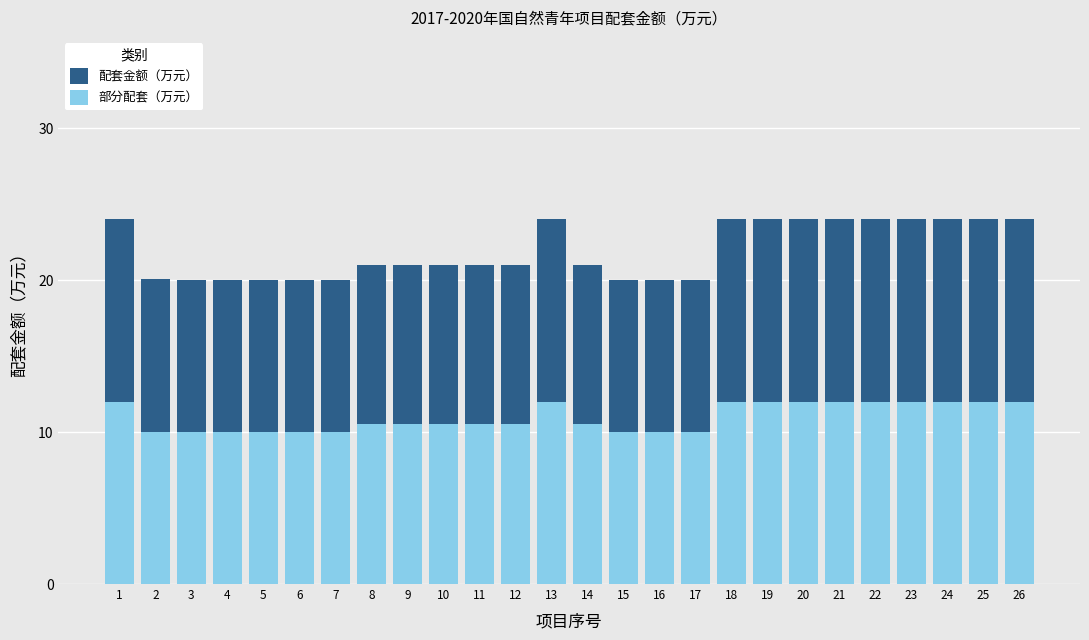

Between 10 and 23, which is larger?

23